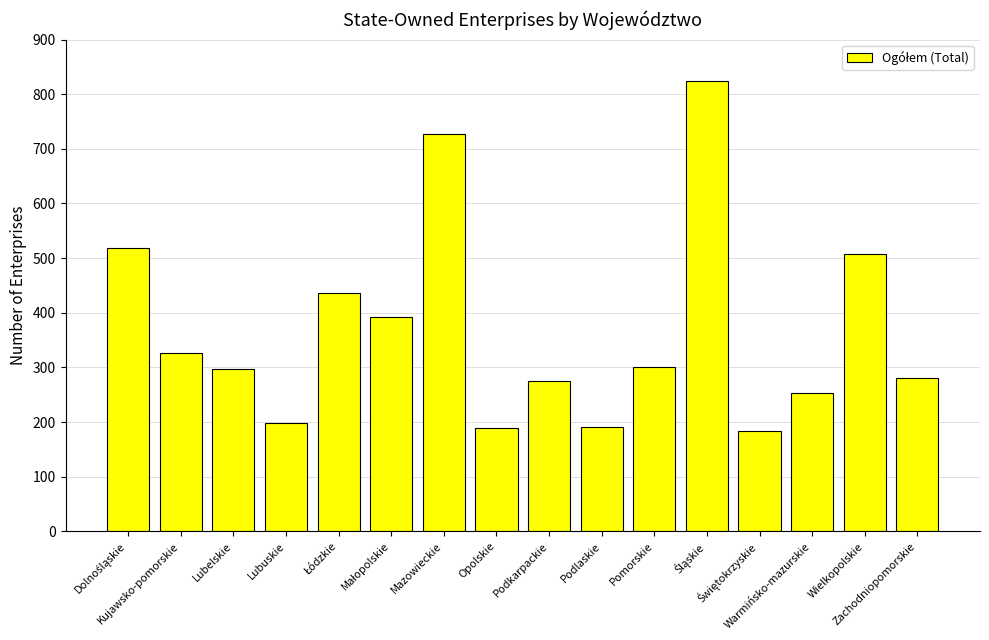

What is the smallest value displayed?

183